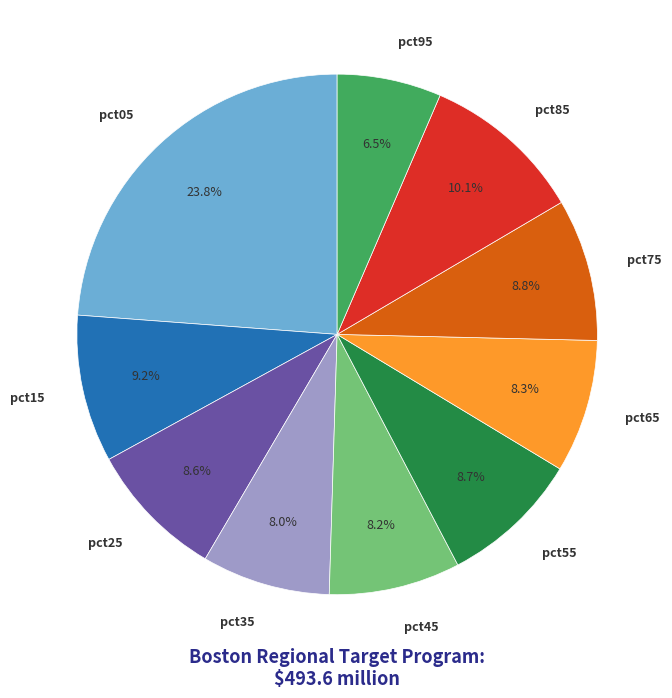

The pct35 slice represents 8% of the pie. True or false?

True